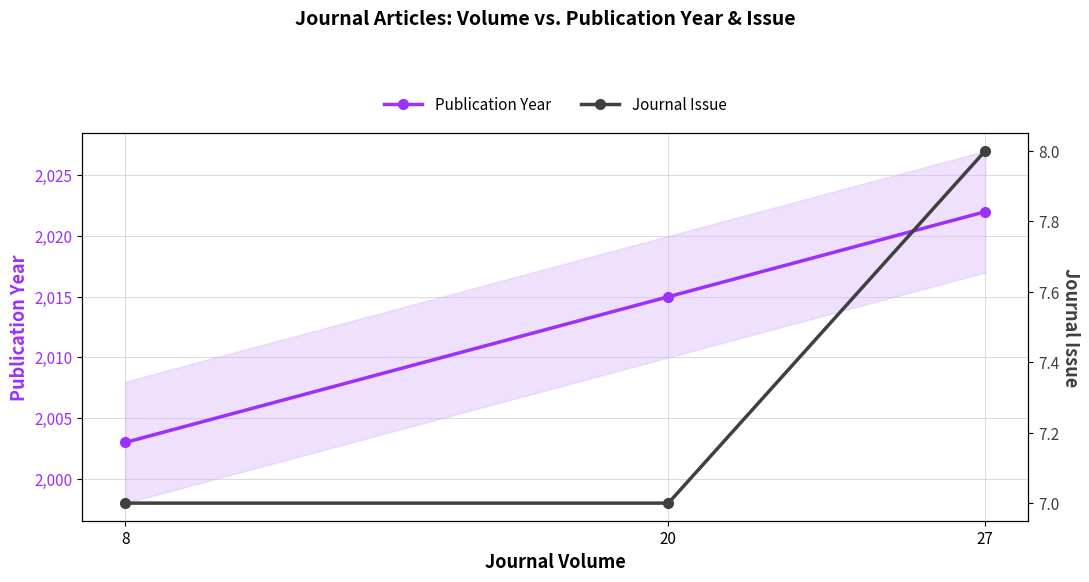

Is it true that Journal Issue equals 12 at 20?

False